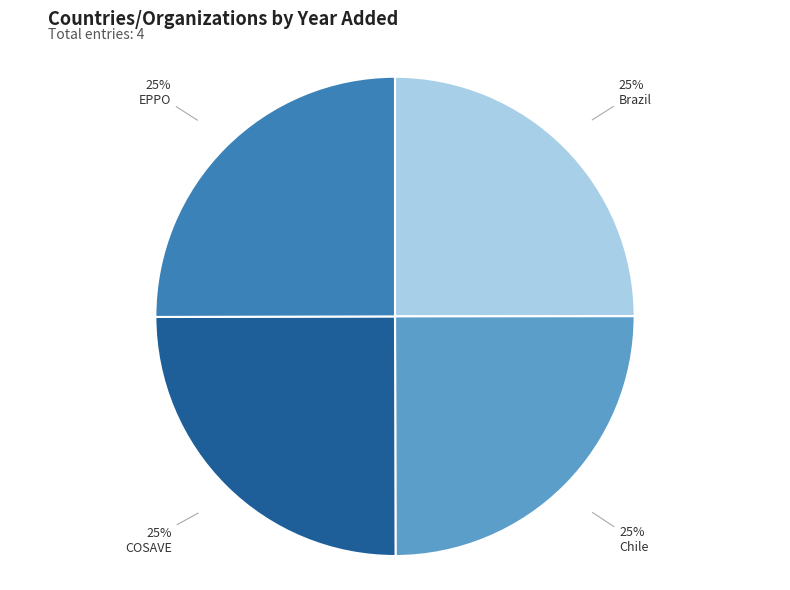

Is it true that EPPO is 14% of the pie?

False